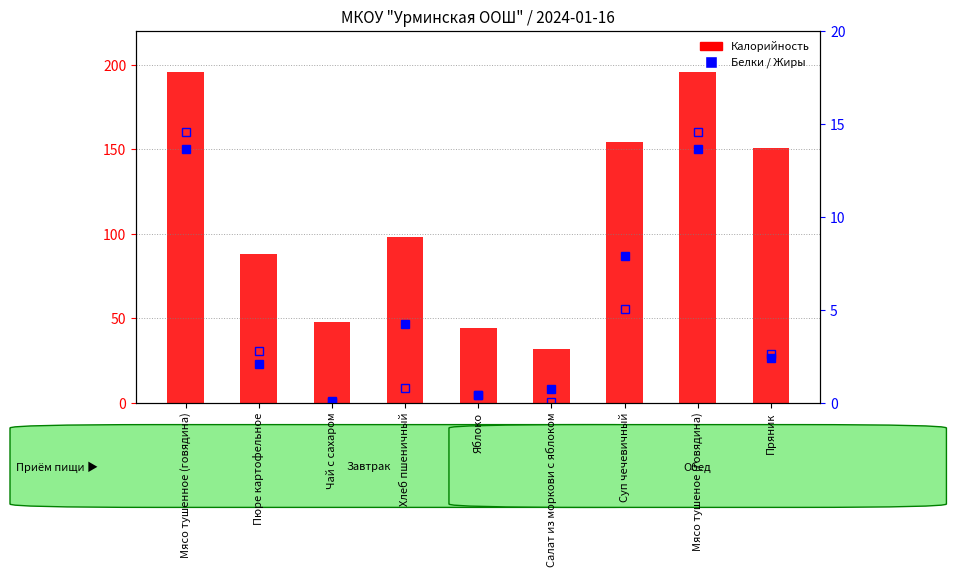

Which category has the lowest value in the Жиры series?

Чай с сахаром